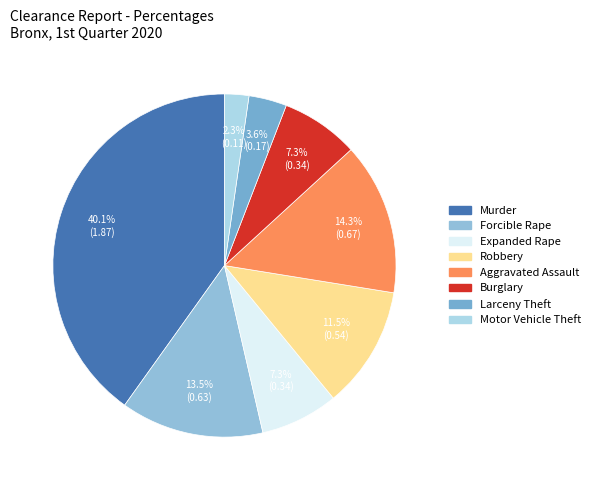

Is it true that Aggravated Assault is 14% of the pie?

True